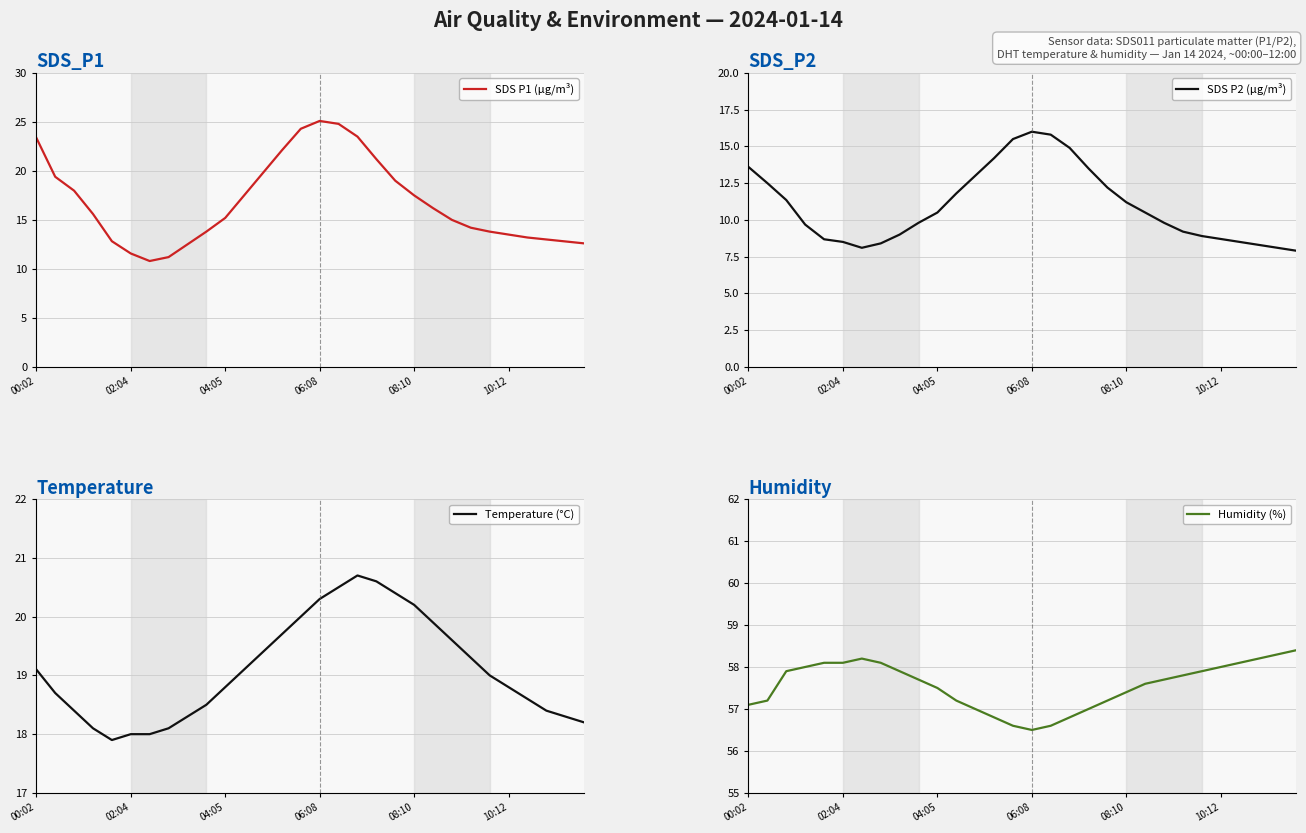

What is the difference between the SDS P2 (µg/m³) values at 18 and 9?

3.7